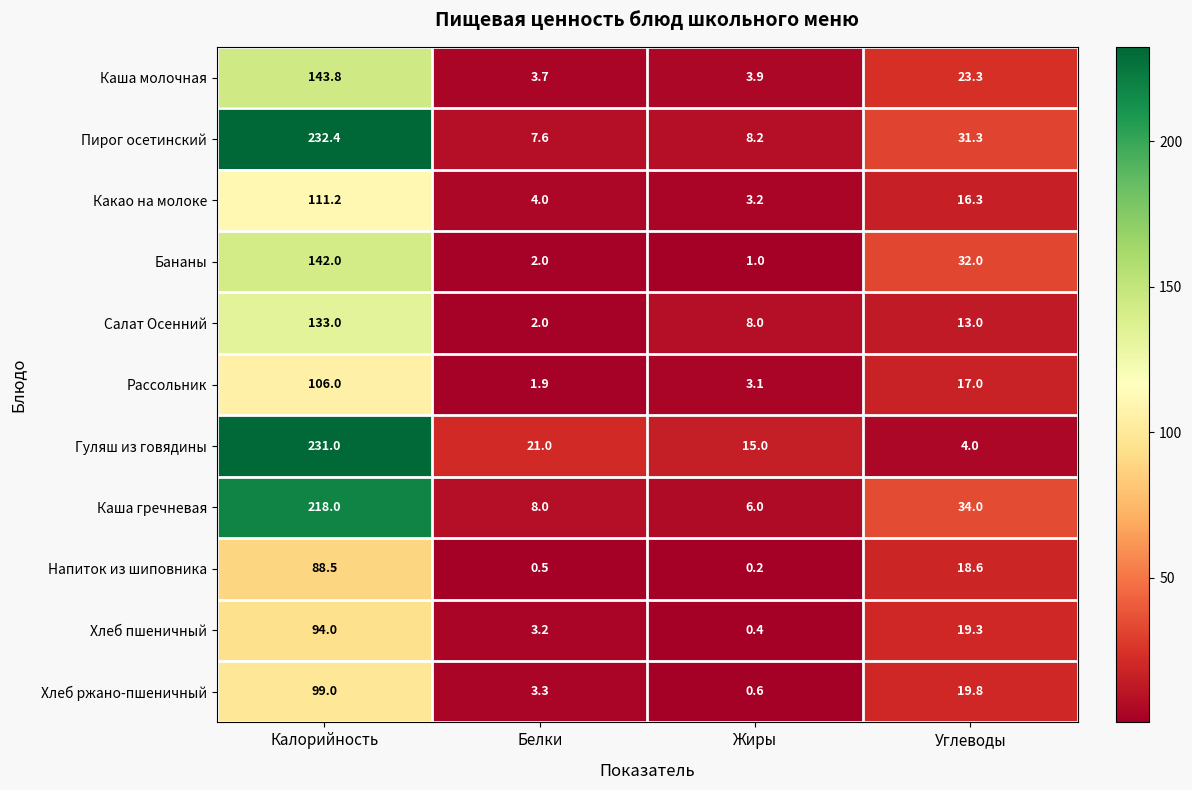

What is the average value of the Каша гречневая series?

66.5